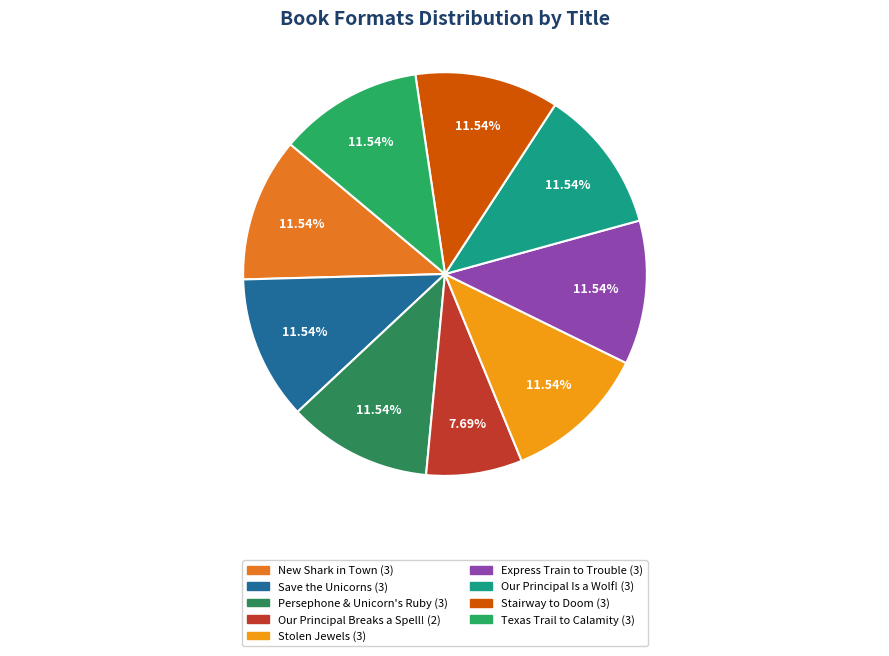

Does any single category account for the majority?

No